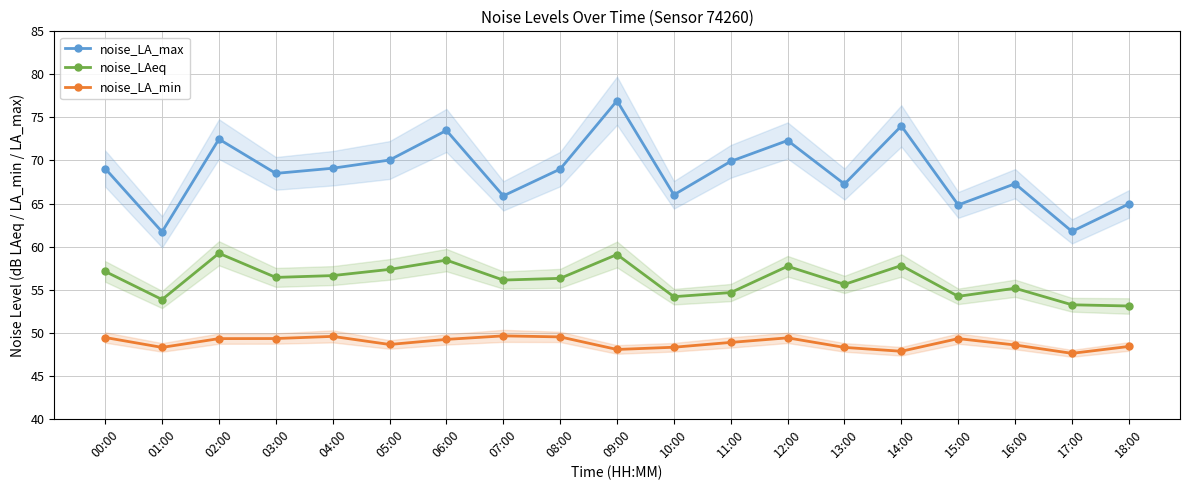

How many data points in noise_LAeq are less than 56?

8